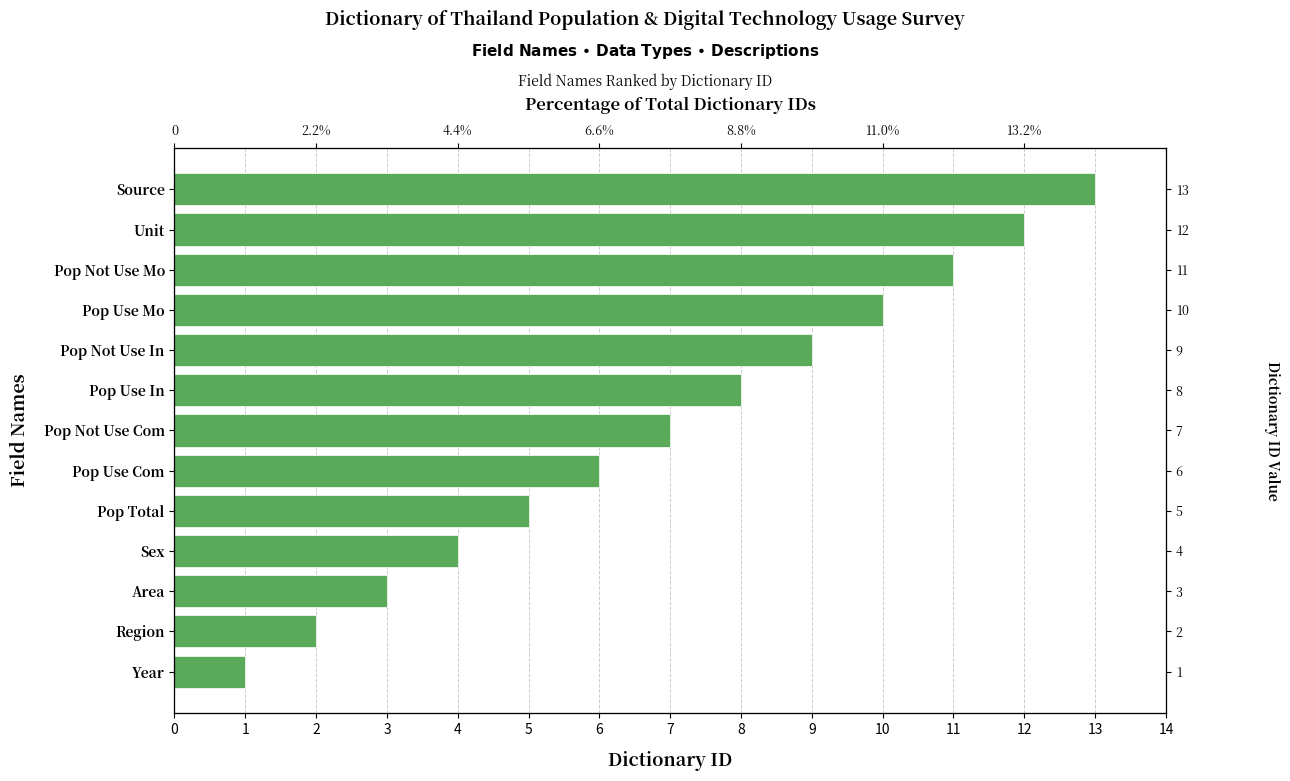

Are the bars horizontal?

Yes